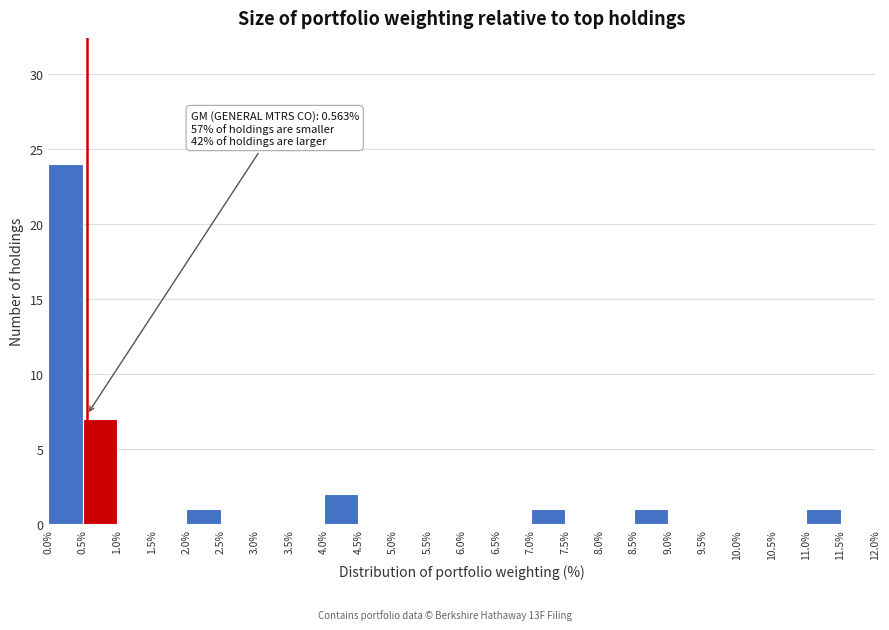

Which range on the x-axis has the tallest bar?

0.0% to 0.5%